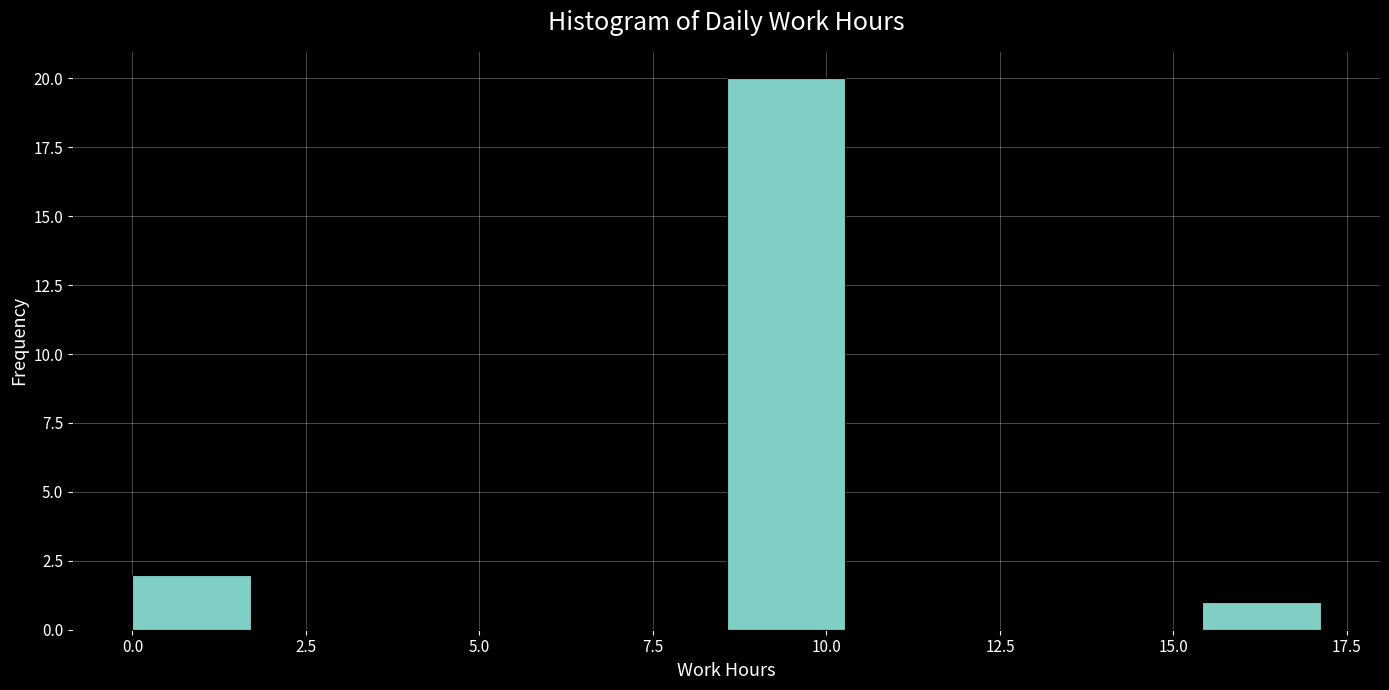

Read against the x-axis, roughly where is the centre of the tallest bar?

9.5